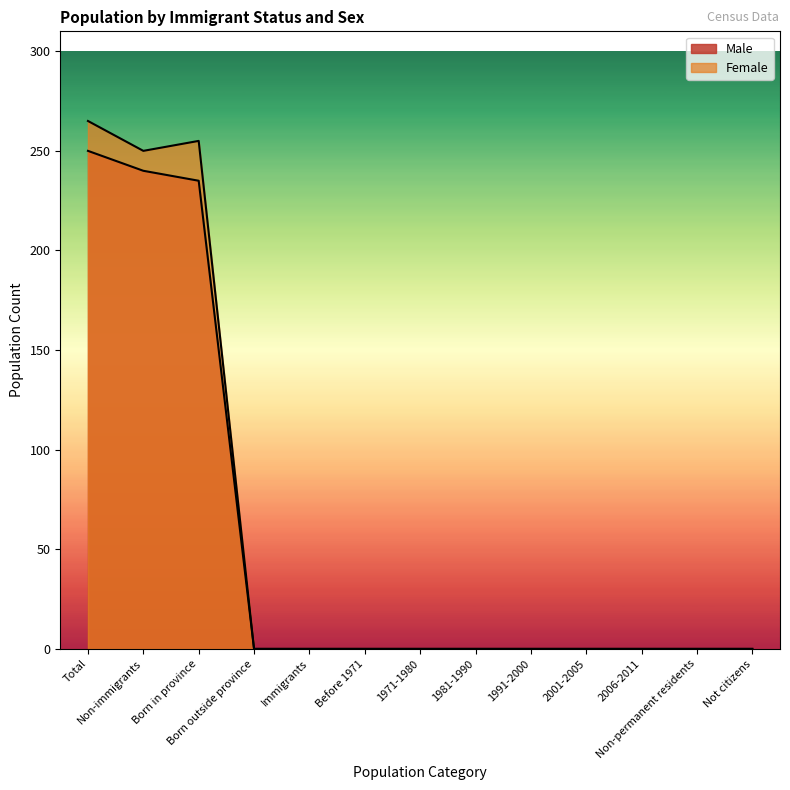

True or false: Male has a value of -156 at Non-permanent residents.

False